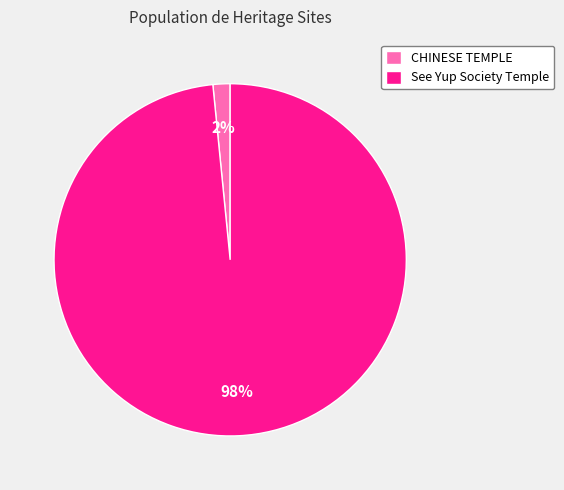

Is CHINESE TEMPLE the majority of the pie?

No